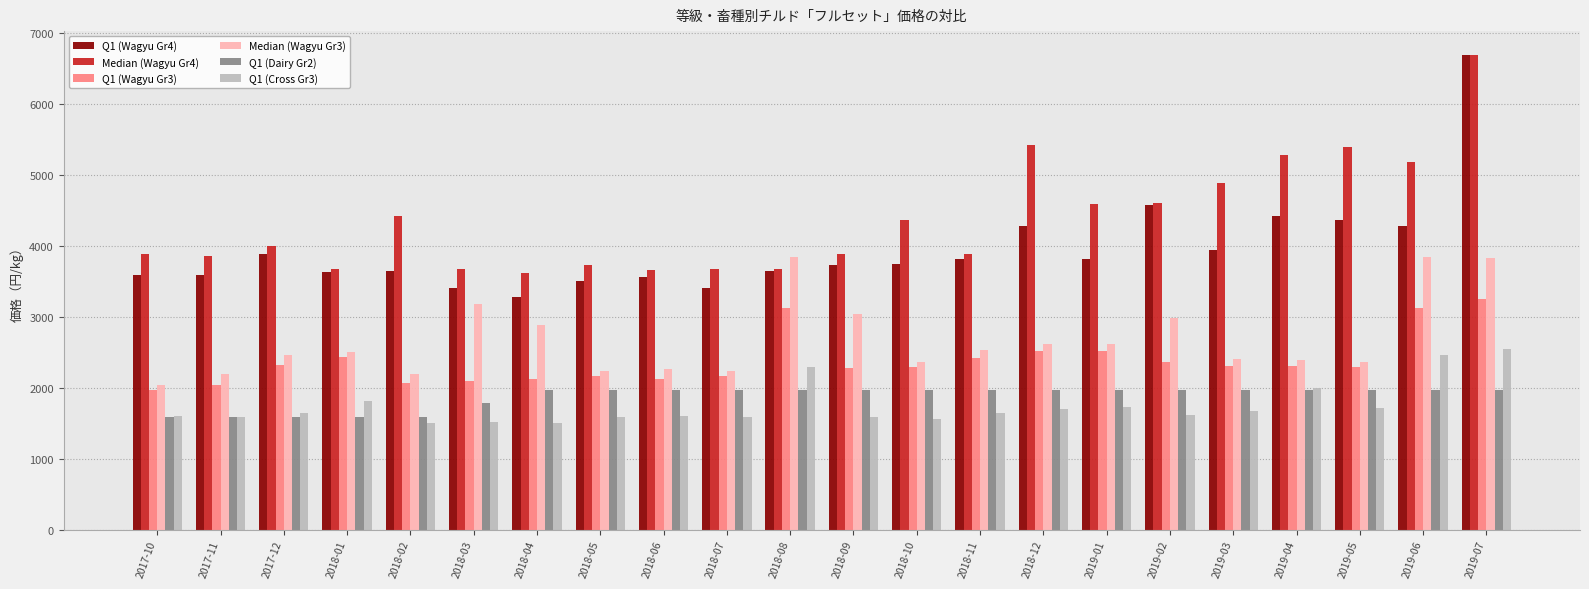

Is the value of Q1 (Dairy Gr2) at 2018-03 greater than the value of Q1 (Wagyu Gr3) at 2018-01?

No